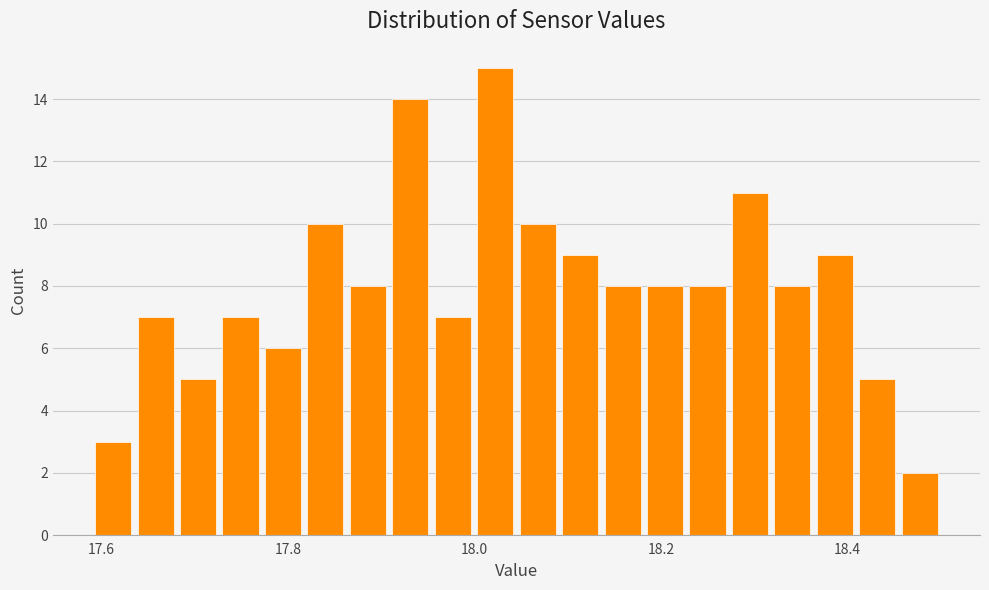

Read against the x-axis, roughly where is the centre of the tallest bar?

18.02